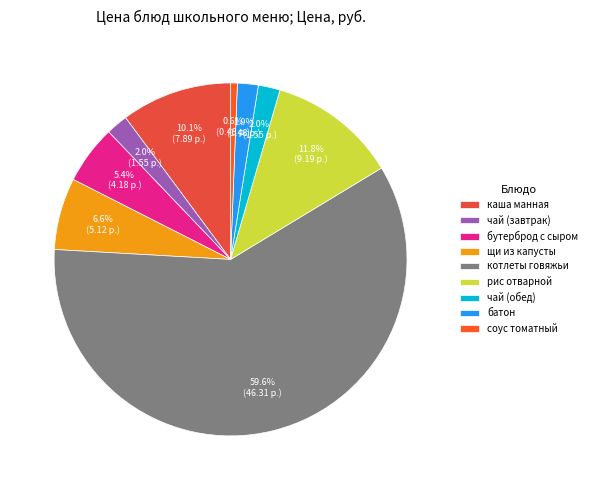

To the nearest percent, what is the difference between the largest and smallest slice percentages?

59%